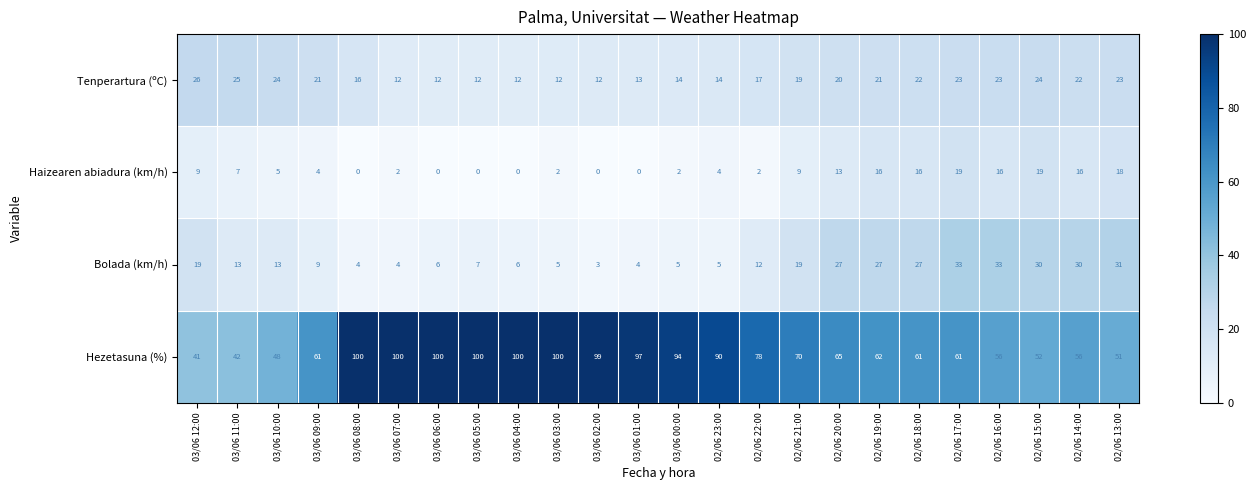

What is the sum of the Tenperartura (ºC) values at 03/06 08:00 and 02/06 16:00?

39